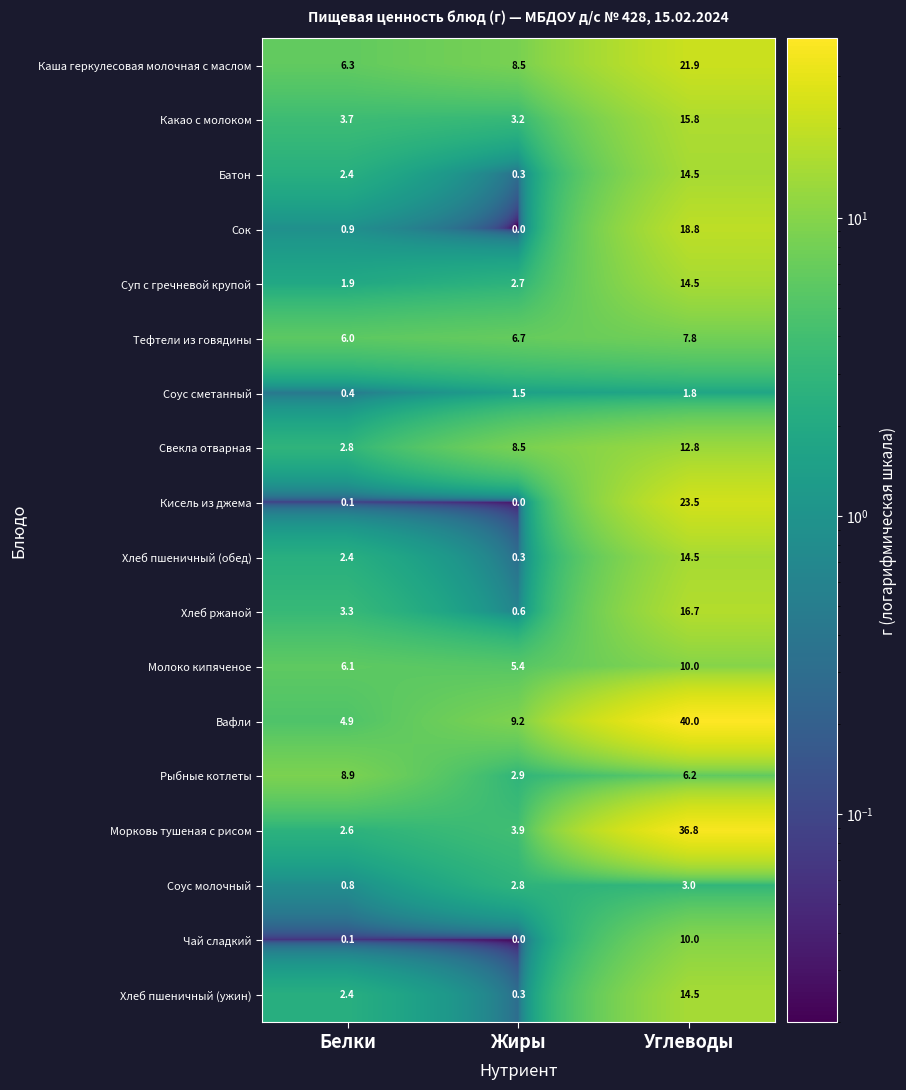

What is the difference between the maximum and second lowest values in the Вафли series?

30.8